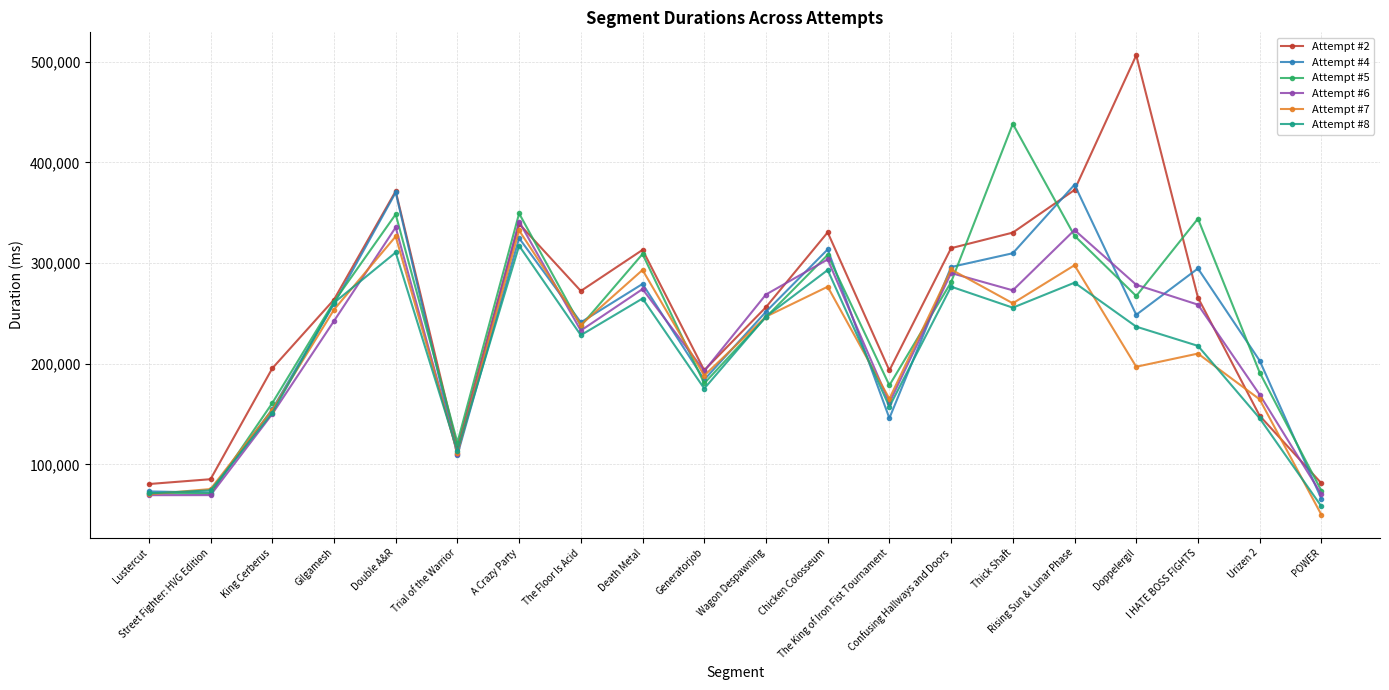

The Attempt #8 series shows 264856 at Death Metal. True or false?

True